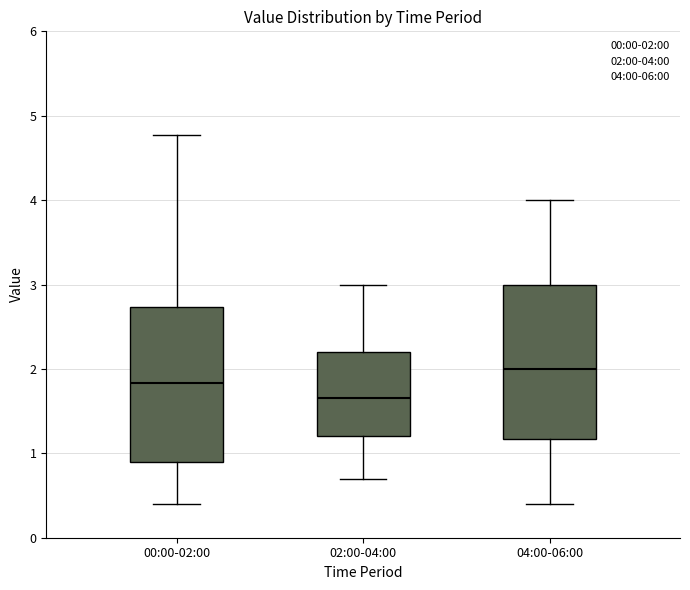

Where does the median line of the box for 02:00-04:00 sit on the y-axis? The values are not printed on the chart, so give them approximately, as read against the axis.

1.7